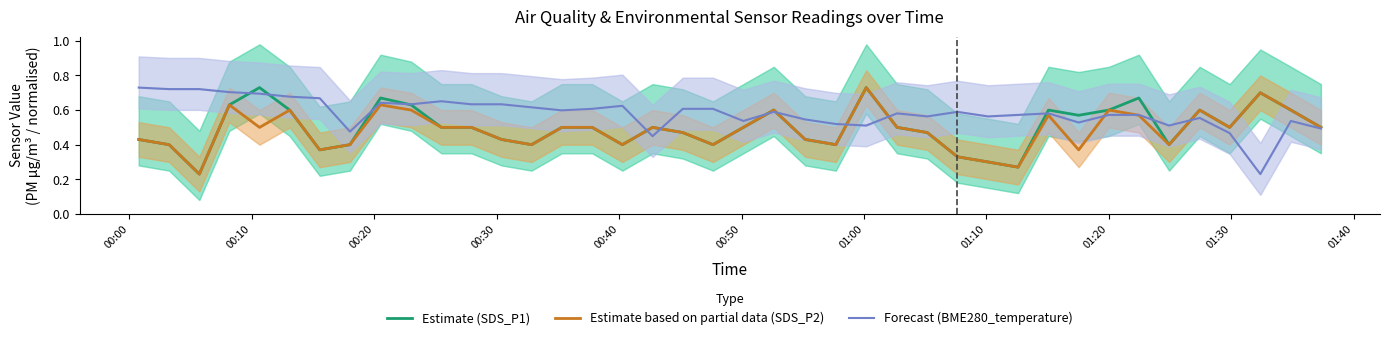

At which label does Forecast (BME280_temperature) reach its peak?

00:00